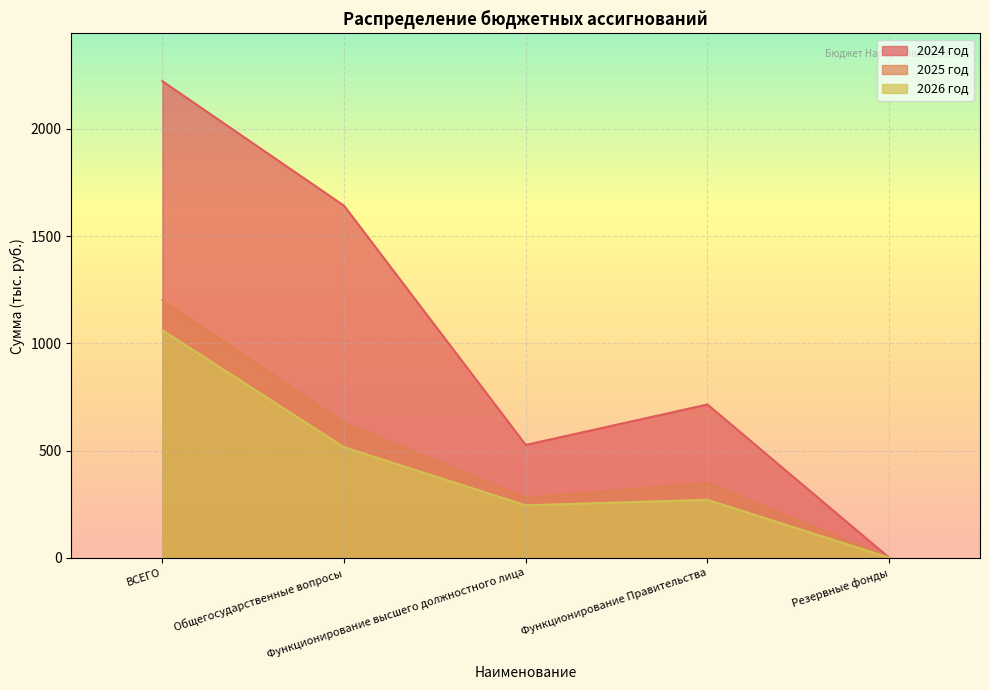

At how many categories does at least one series exceed 2211?

1